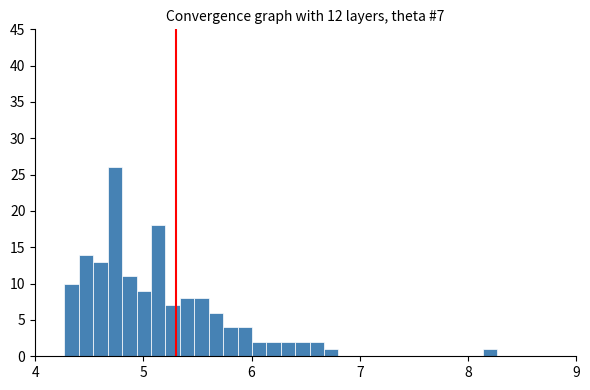

Around what value on the x-axis is the tallest bar? Give the approximate position of its centre, as read against the axis.

4.7